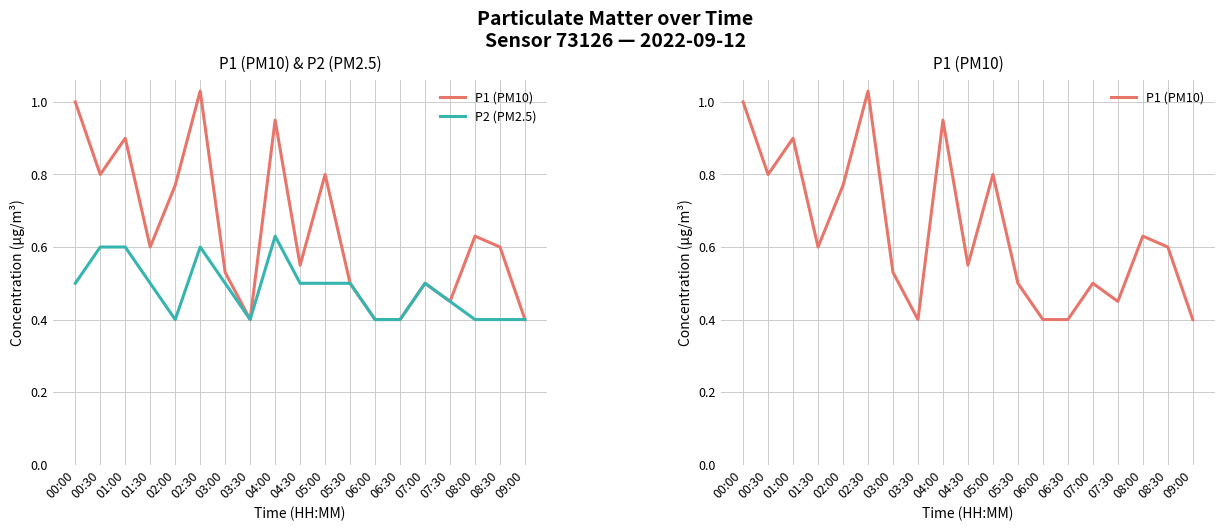

Reading left to right, transcribe all the data shown in this chart.

P1 (PM10): 00:00=1.0	00:30=0.8	01:00=0.9	01:30=0.6	02:00=0.8	02:30=1.0	03:00=0.5	03:30=0.4	04:00=0.9	04:30=0.6	05:00=0.8	05:30=0.5	06:00=0.4	06:30=0.4	07:00=0.5	07:30=0.5	08:00=0.6	08:30=0.6	09:00=0.4
P2 (PM2.5): 00:00=0.5	00:30=0.6	01:00=0.6	01:30=0.5	02:00=0.4	02:30=0.6	03:00=0.5	03:30=0.4	04:00=0.6	04:30=0.5	05:00=0.5	05:30=0.5	06:00=0.4	06:30=0.4	07:00=0.5	07:30=0.5	08:00=0.4	08:30=0.4	09:00=0.4